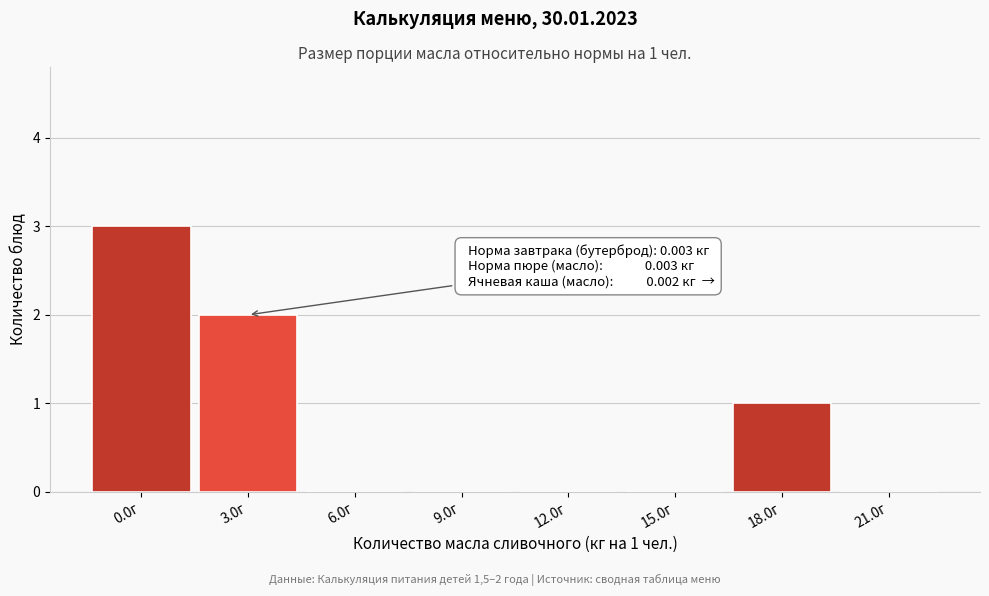

Reading right to left, transcribe all the data shown in this chart.

21.0г=0	18.0г=1	15.0г=0	12.0г=0	9.0г=0	6.0г=0	3.0г=2	0.0г=3